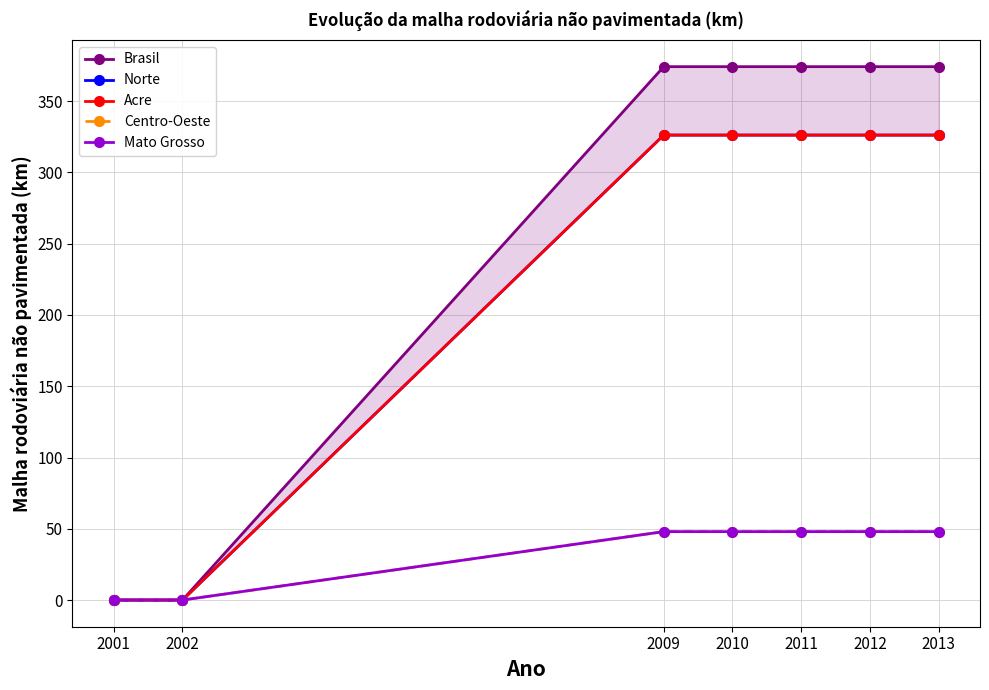

Reading left to right, list all the values displayed in this chart.

Brasil: 2001=0.0	2002=0.0	2009=374.2	2010=374.2	2011=374.2	2012=374.2	2013=374.2
Norte: 2001=0.0	2002=0.0	2009=326.2	2010=326.2	2011=326.2	2012=326.2	2013=326.2
Acre: 2001=0.0	2002=0.0	2009=326.2	2010=326.2	2011=326.2	2012=326.2	2013=326.2
Centro-Oeste: 2001=0.0	2002=0.0	2009=48.0	2010=48.0	2011=48.0	2012=48.0	2013=48.0
Mato Grosso: 2001=0.0	2002=0.0	2009=48.0	2010=48.0	2011=48.0	2012=48.0	2013=48.0